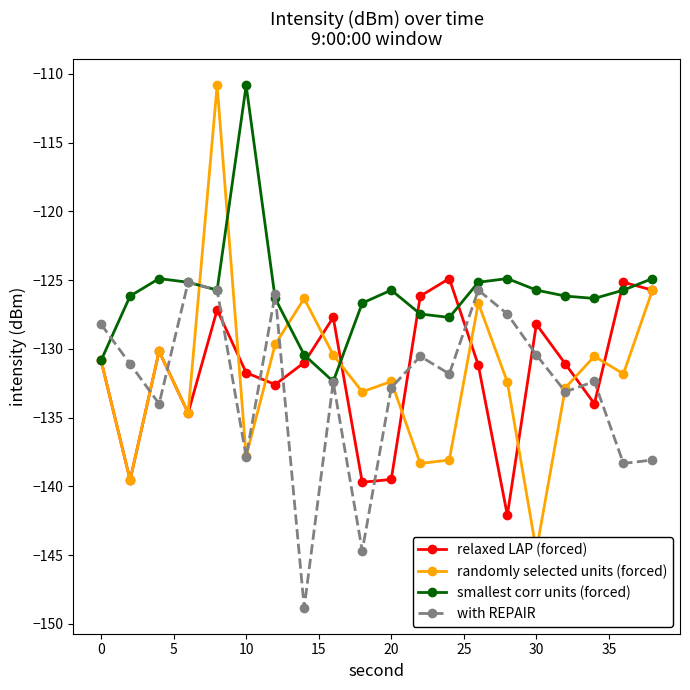

True or false: relaxed LAP (forced) has more than 0 interior local peaks.

True